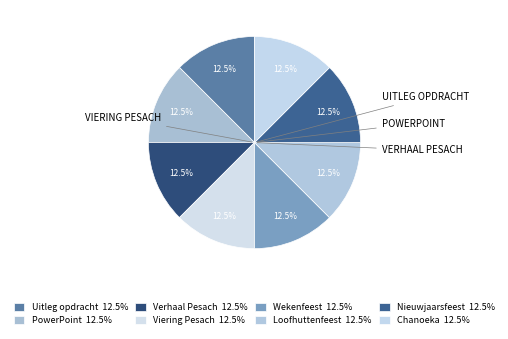

Which slice is the largest?

PowerPoint Presentatie